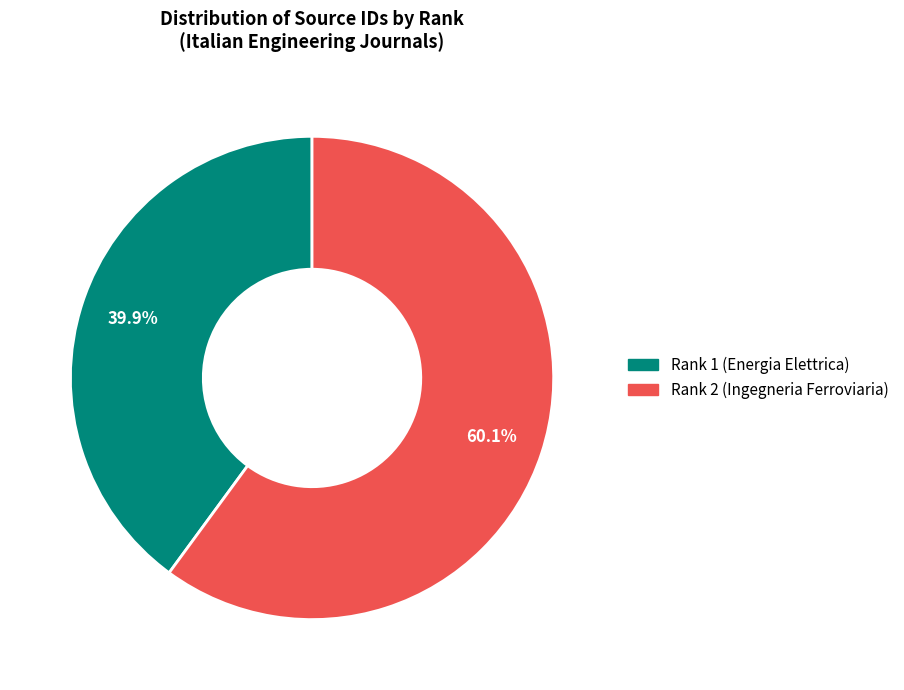

Rank the categories by value from highest to lowest.

Rank 2 (Ingegneria Ferroviaria), Rank 1 (Energia Elettrica)